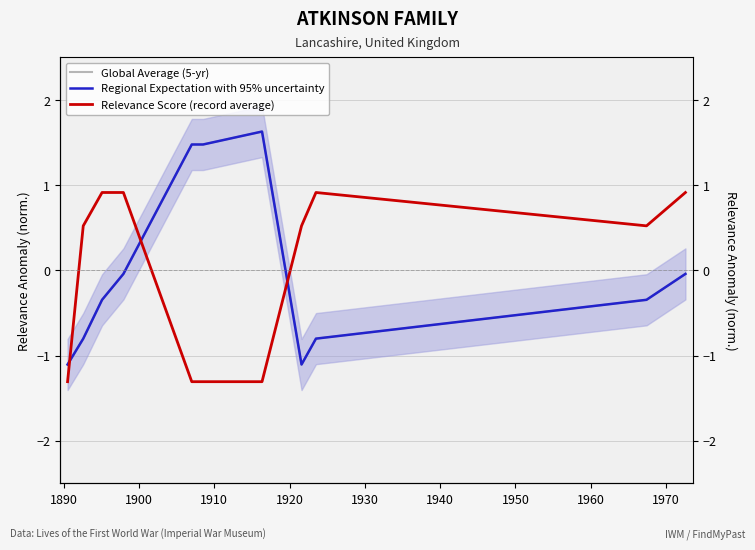

Is the value of Global Average (5-yr) at 1930 greater than the value of Relevance Score (record average) at 1880?

Yes